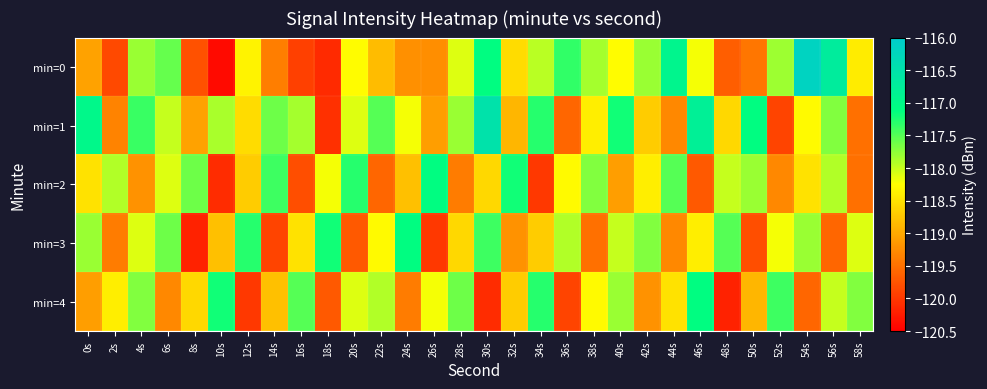

Reading left to right, list all the values displayed in this chart.

min=0: 0s=-119.1	2s=-119.8	4s=-117.8	6s=-117.6	8s=-119.8	10s=-120.4	12s=-118.3	14s=-119.4	16s=-119.9	18s=-120.1	20s=-118.3	22s=-118.8	24s=-119.2	26s=-119.2	28s=-118.1	30s=-117.1	32s=-118.6	34s=-118.0	36s=-117.3	38s=-117.9	40s=-118.3	42s=-117.8	44s=-116.9	46s=-118.2	48s=-119.7	50s=-119.5	52s=-117.8	54s=-116.2	56s=-116.7	58s=-118.4
min=1: 0s=-117.0	2s=-119.3	4s=-117.4	6s=-118.0	8s=-119.1	10s=-117.9	12s=-118.6	14s=-117.6	16s=-117.9	18s=-120.1	20s=-118.1	22s=-117.5	24s=-118.2	26s=-119.1	28s=-117.8	30s=-116.5	32s=-118.9	34s=-117.3	36s=-119.6	38s=-118.4	40s=-117.2	42s=-118.7	44s=-119.3	46s=-116.8	48s=-118.6	50s=-117.1	52s=-119.9	54s=-118.3	56s=-117.7	58s=-119.5
min=2: 0s=-118.5	2s=-117.9	4s=-119.2	6s=-118.1	8s=-117.6	10s=-120.1	12s=-118.7	14s=-117.4	16s=-119.8	18s=-118.2	20s=-117.3	22s=-119.6	24s=-118.8	26s=-117.1	28s=-119.4	30s=-118.6	32s=-117.2	34s=-120.0	36s=-118.3	38s=-117.7	40s=-119.1	42s=-118.4	44s=-117.5	46s=-119.7	48s=-118.0	50s=-117.8	52s=-119.3	54s=-118.5	56s=-117.9	58s=-119.5
min=3: 0s=-117.8	2s=-119.4	4s=-118.1	6s=-117.6	8s=-120.2	10s=-118.8	12s=-117.3	14s=-119.9	16s=-118.5	18s=-117.2	20s=-119.7	22s=-118.3	24s=-117.1	26s=-120.0	28s=-118.6	30s=-117.4	32s=-119.2	34s=-118.7	36s=-117.9	38s=-119.5	40s=-118.0	42s=-117.7	44s=-119.3	46s=-118.4	48s=-117.5	50s=-119.8	52s=-118.2	54s=-117.8	56s=-119.6	58s=-118.1
min=4: 0s=-119.1	2s=-118.4	4s=-117.7	6s=-119.3	8s=-118.6	10s=-117.2	12s=-120.0	14s=-118.8	16s=-117.5	18s=-119.7	20s=-118.1	22s=-117.9	24s=-119.4	26s=-118.2	28s=-117.6	30s=-120.1	32s=-118.7	34s=-117.3	36s=-119.9	38s=-118.3	40s=-117.8	42s=-119.2	44s=-118.5	46s=-117.1	48s=-120.2	50s=-118.9	52s=-117.4	54s=-119.6	56s=-118.0	58s=-117.7